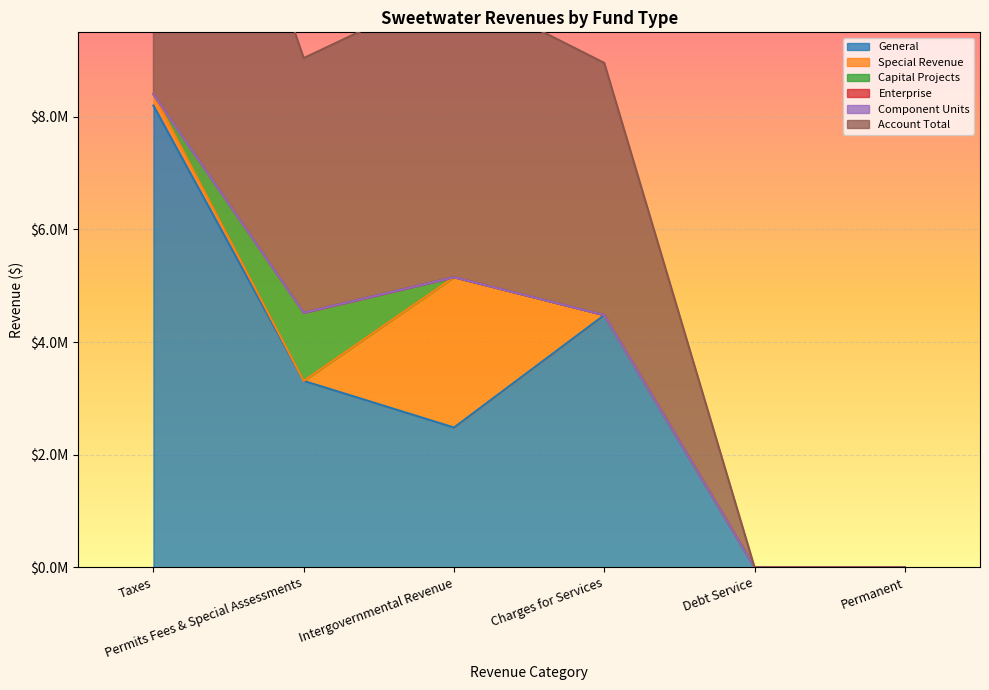

True or false: Account Total and Enterprise cross at least once.

False